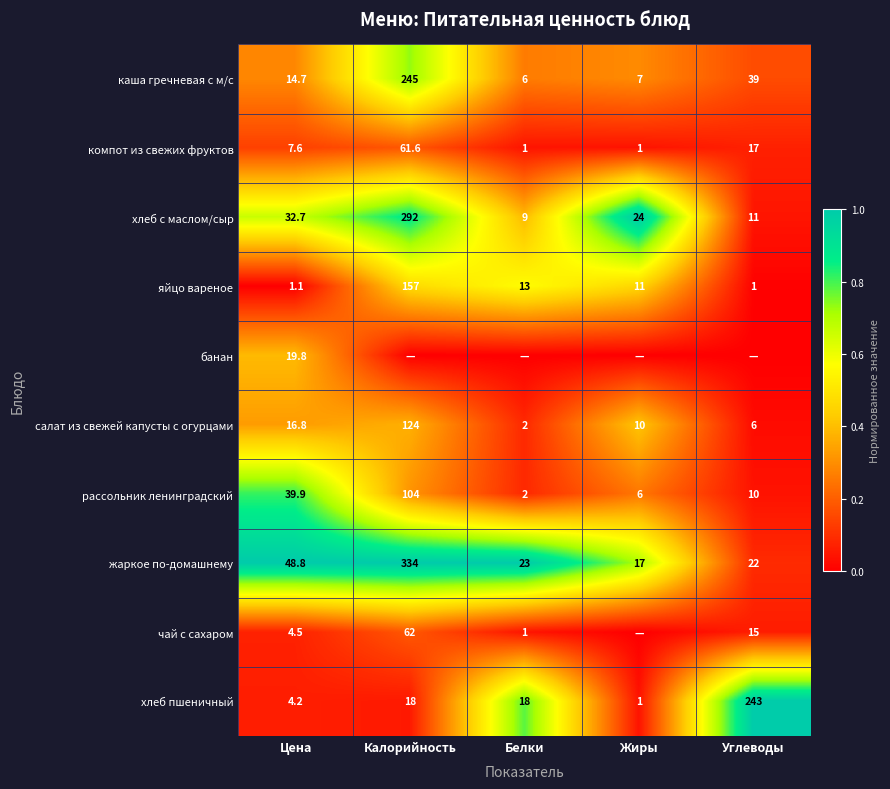

True or false: жаркое по-домашнему has a value of 0.0 at Углеводы.

False